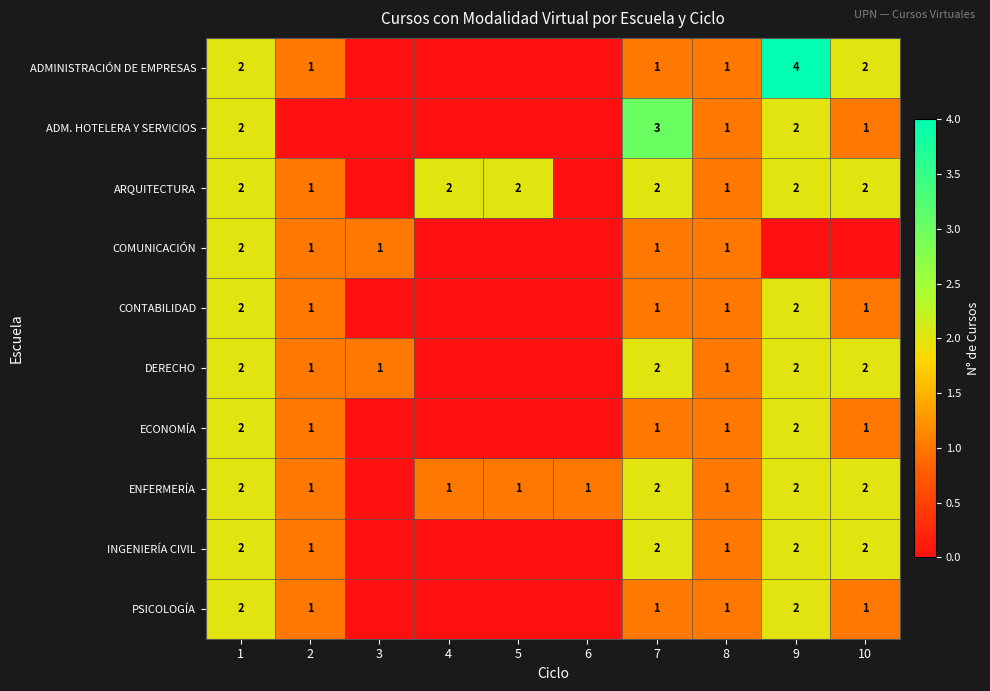

The INGENIERÍA CIVIL series shows 2 at 1. True or false?

True